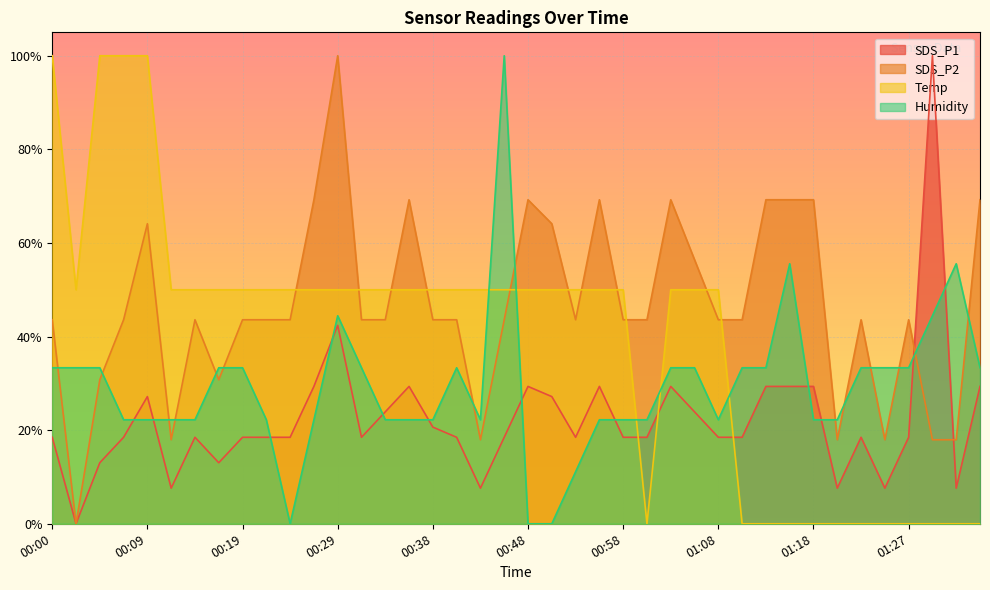

Reading left to right, extract all data points from this chart.

SDS_P1: 0.2	0.0	0.1	0.2	0.3	0.1	0.2	0.1	0.2	0.2	0.2	0.3	0.4	0.2	0.2	0.3	0.2	0.2	0.1	0.2	0.3	0.3	0.2	0.3	0.2	0.2	0.3	0.2	0.2	0.2	0.3	0.3	0.3	0.1	0.2	0.1	0.2	1.0	0.1	0.3
SDS_P2: 0.4	0.0	0.3	0.4	0.6	0.2	0.4	0.3	0.4	0.4	0.4	0.7	1.0	0.4	0.4	0.7	0.4	0.4	0.2	0.4	0.7	0.6	0.4	0.7	0.4	0.4	0.7	0.6	0.4	0.4	0.7	0.7	0.7	0.2	0.4	0.2	0.4	0.2	0.2	0.7
Temp: 1.0	0.5	1.0	1.0	1.0	0.5	0.5	0.5	0.5	0.5	0.5	0.5	0.5	0.5	0.5	0.5	0.5	0.5	0.5	0.5	0.5	0.5	0.5	0.5	0.5	0.0	0.5	0.5	0.5	0.0	0.0	0.0	0.0	0.0	0.0	0.0	0.0	0.0	0.0	0.0
Humidity: 0.3	0.3	0.3	0.2	0.2	0.2	0.2	0.3	0.3	0.2	0.0	0.2	0.4	0.3	0.2	0.2	0.2	0.3	0.2	1.0	0.0	0.0	0.1	0.2	0.2	0.2	0.3	0.3	0.2	0.3	0.3	0.6	0.2	0.2	0.3	0.3	0.3	0.4	0.6	0.3